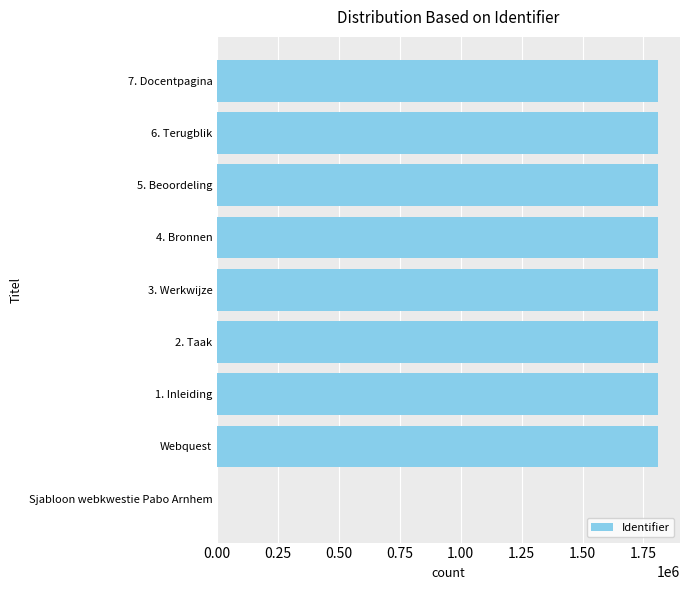

How many positive values are there?

8